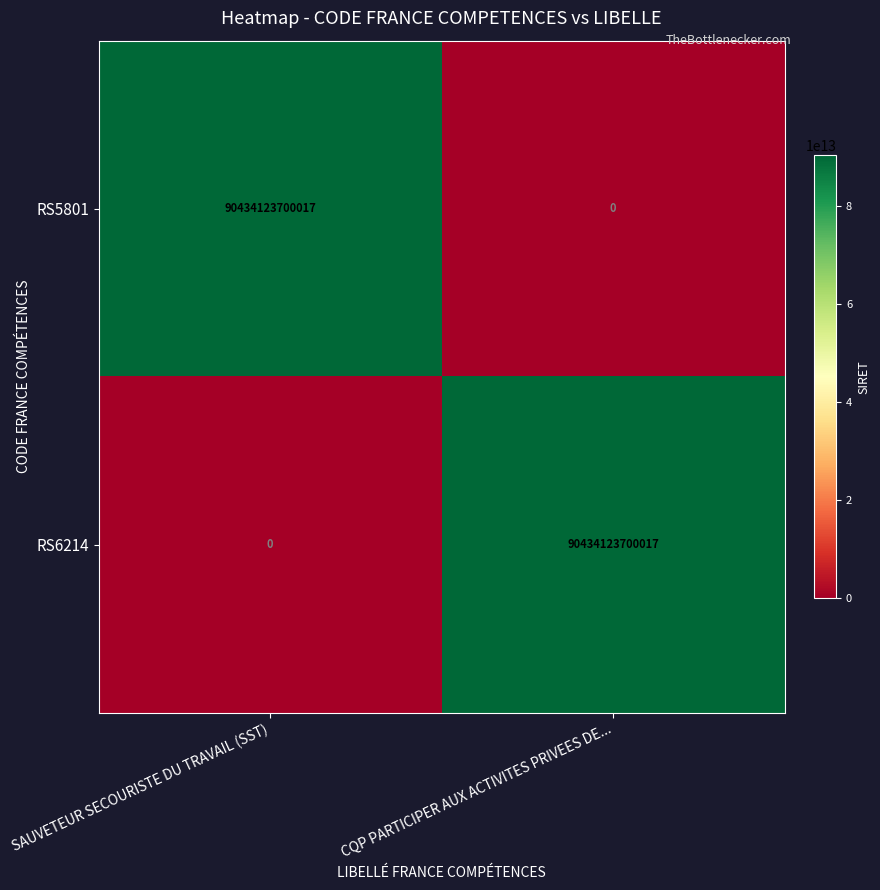

At CQP PARTICIPER AUX ACTIVITES PRIVEES DE..., list the series in order from largest to smallest.

RS6214, RS5801